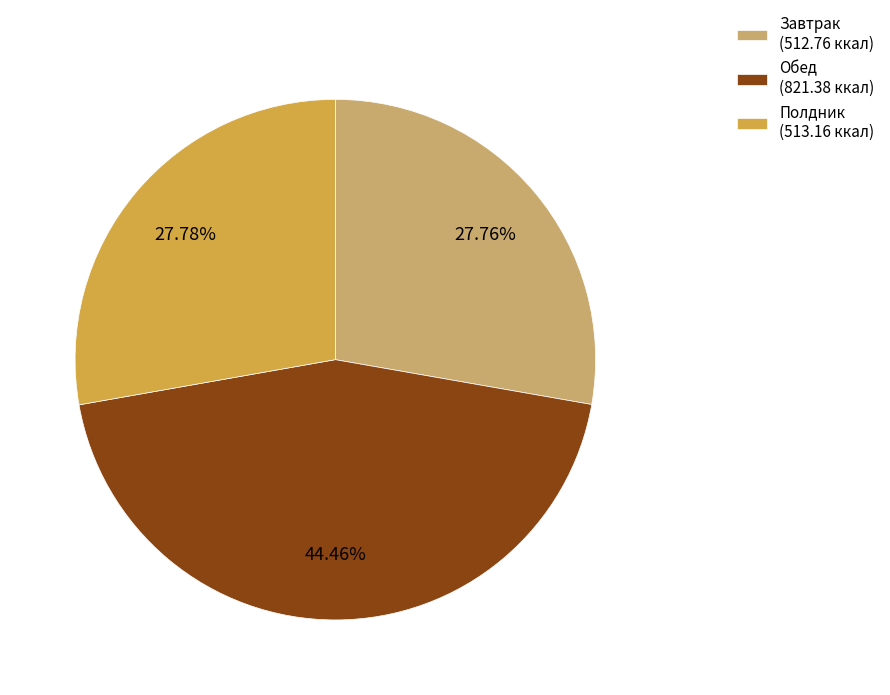

Does Полдник represent more than half of the total?

No